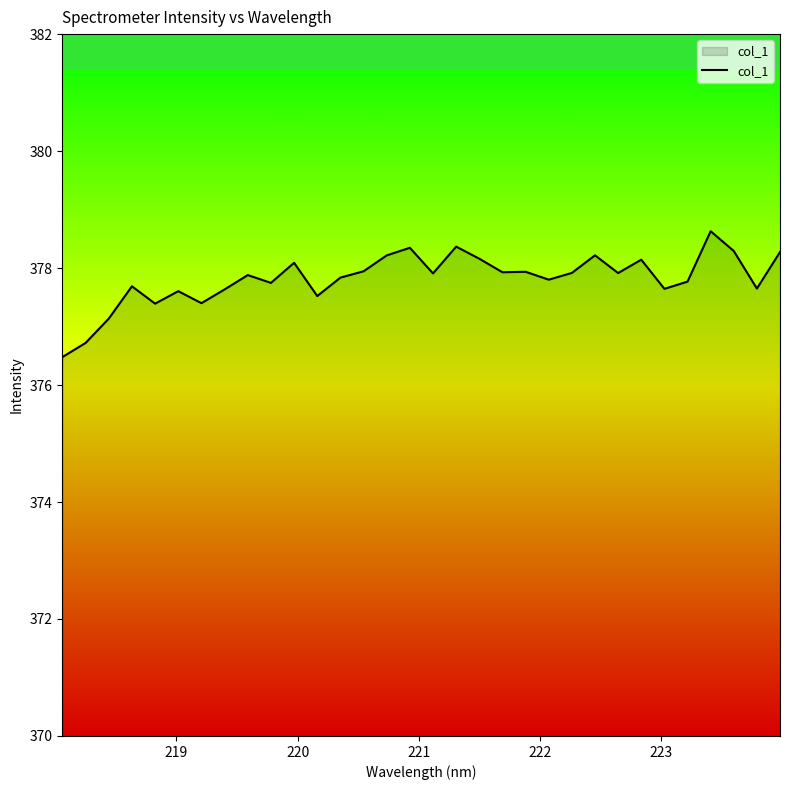

What is the greatest value displayed?

378.6